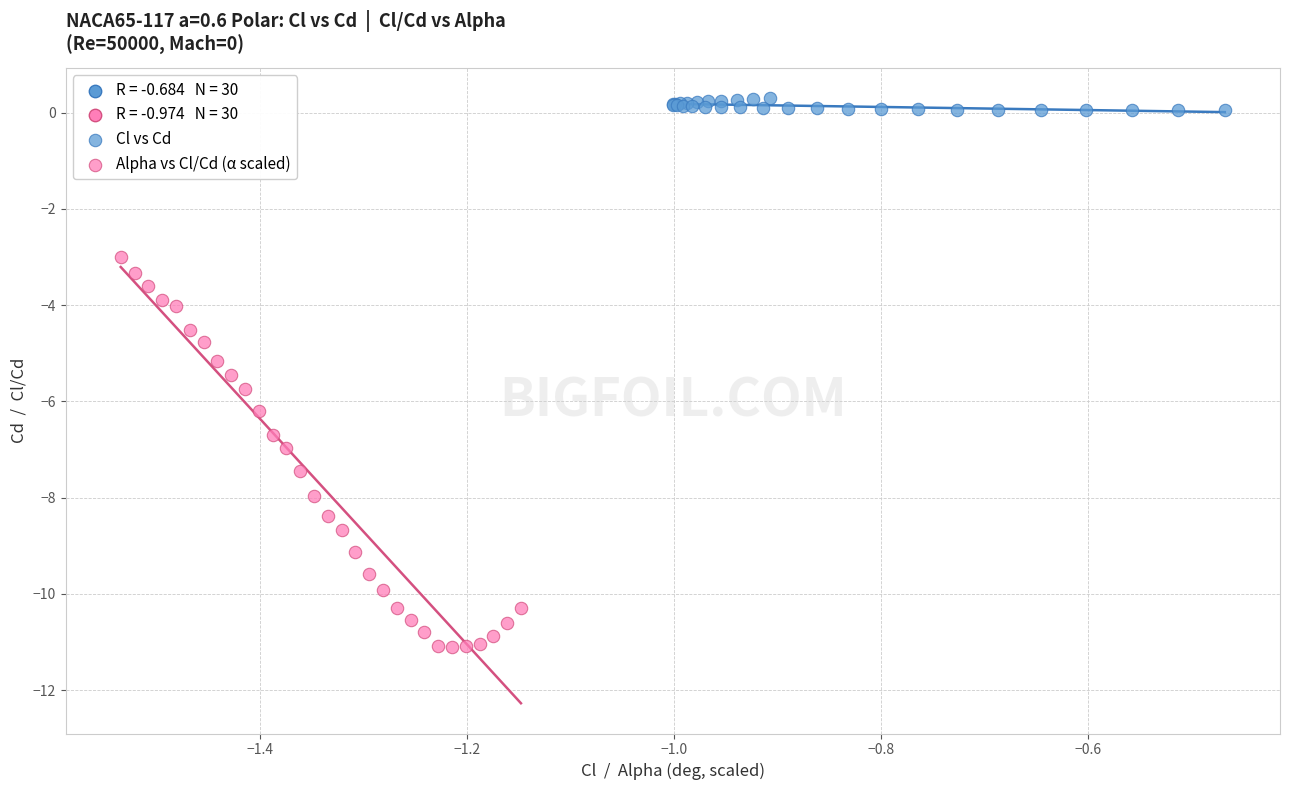

Which series reaches the minimum Y coordinate?

Alpha vs Cl/Cd (α scaled)